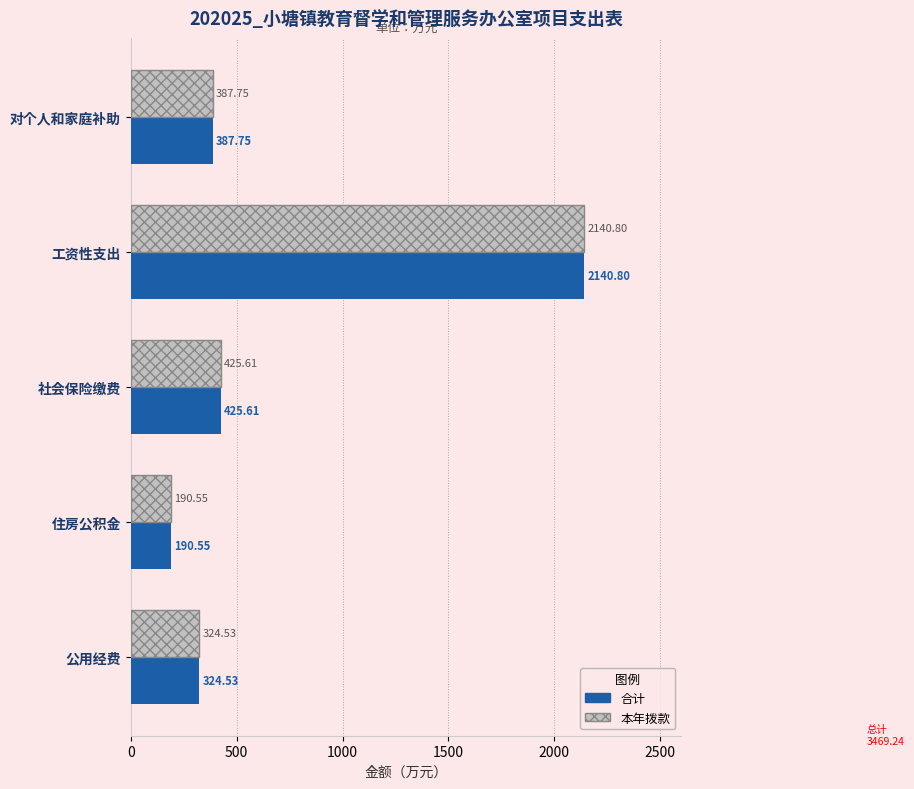

Which category has the highest value in the 本年拨款 series?

工资性支出